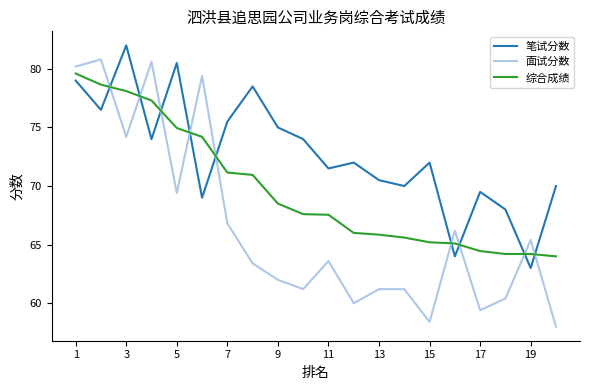

What is the minimum value shown in the chart?

58.0